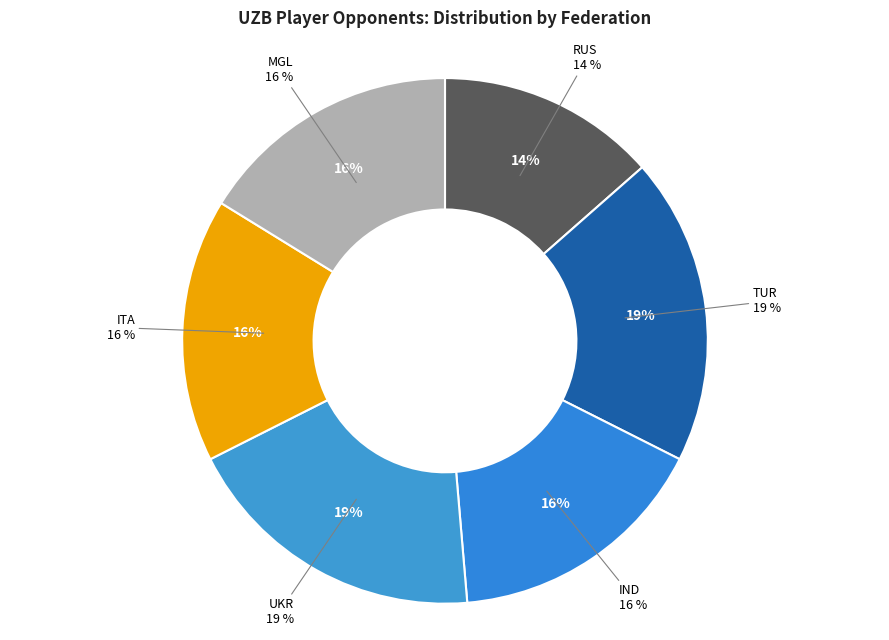

How much of the chart is everything except TUR?

81.1%